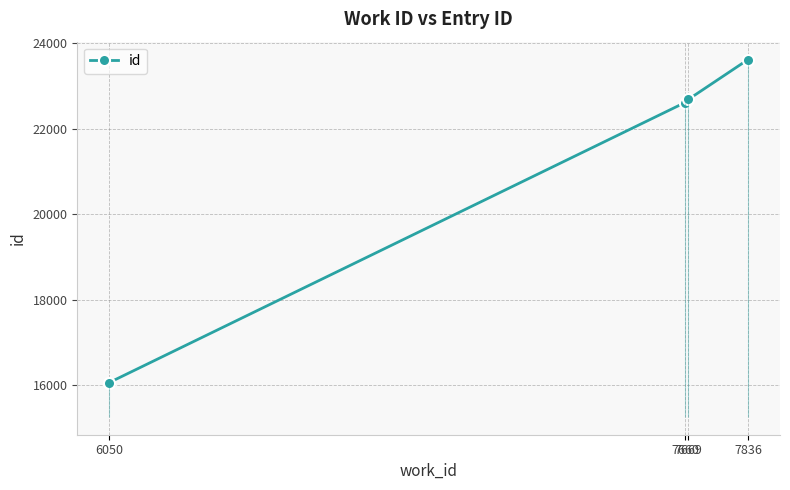

Reading left to right, extract all data points from this chart.

6050=16056	7660=22613	7669=22685	7836=23619